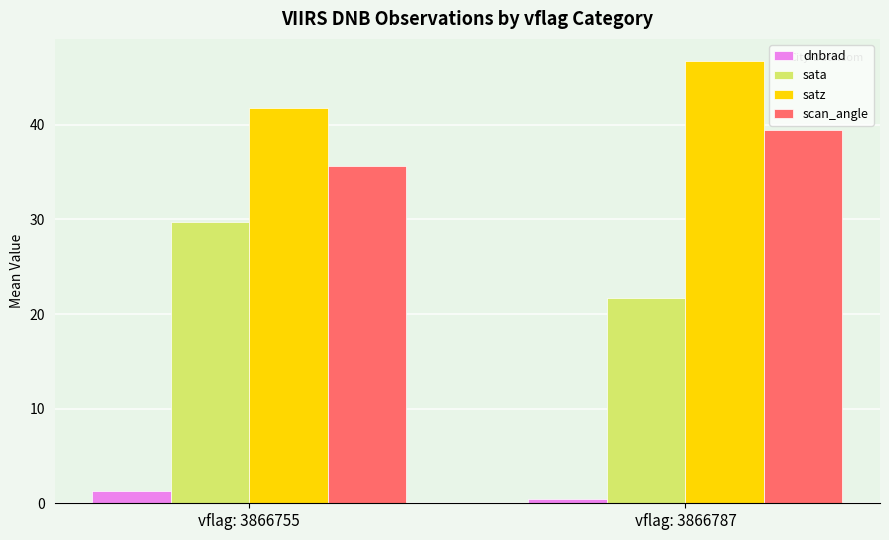

How many categories are shown in the chart?

2